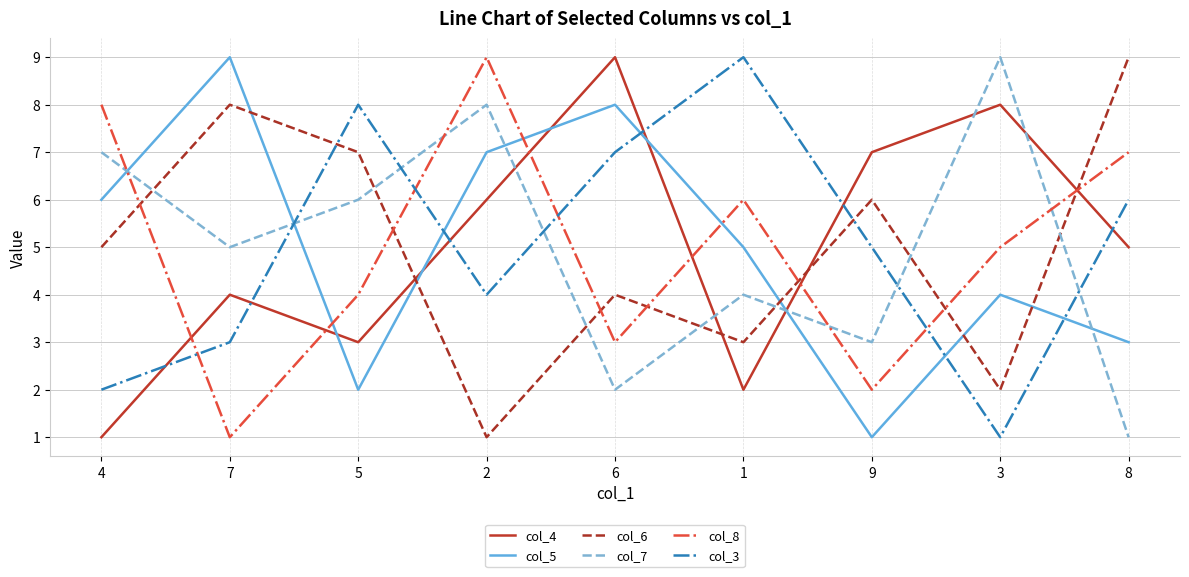

Which series changed the most between 4 and 7?

col_8